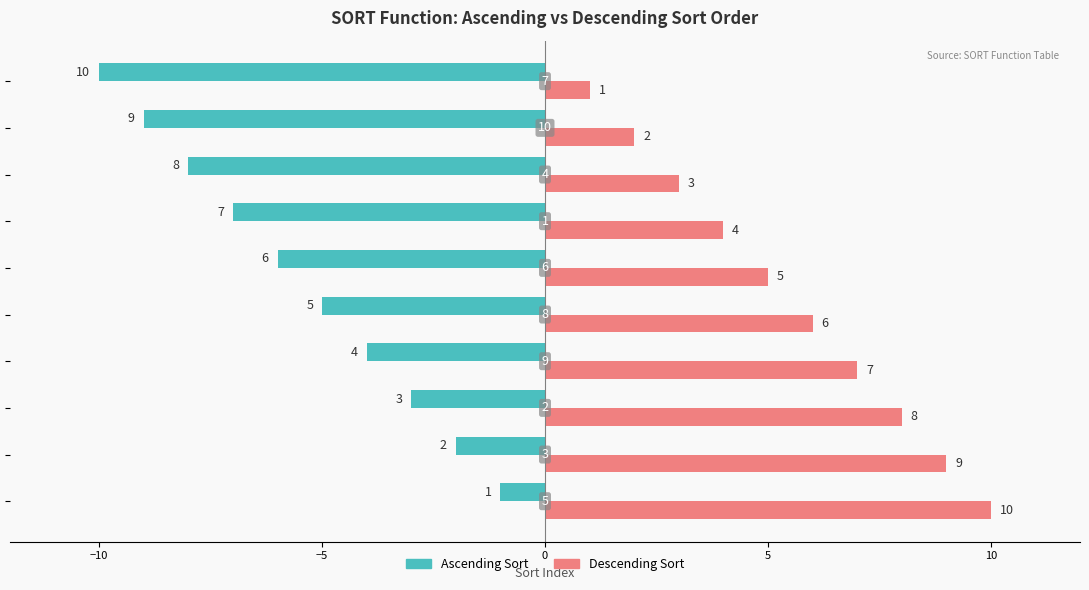

List the series in order of their peak value, lowest first.

Ascending Sort, Descending Sort